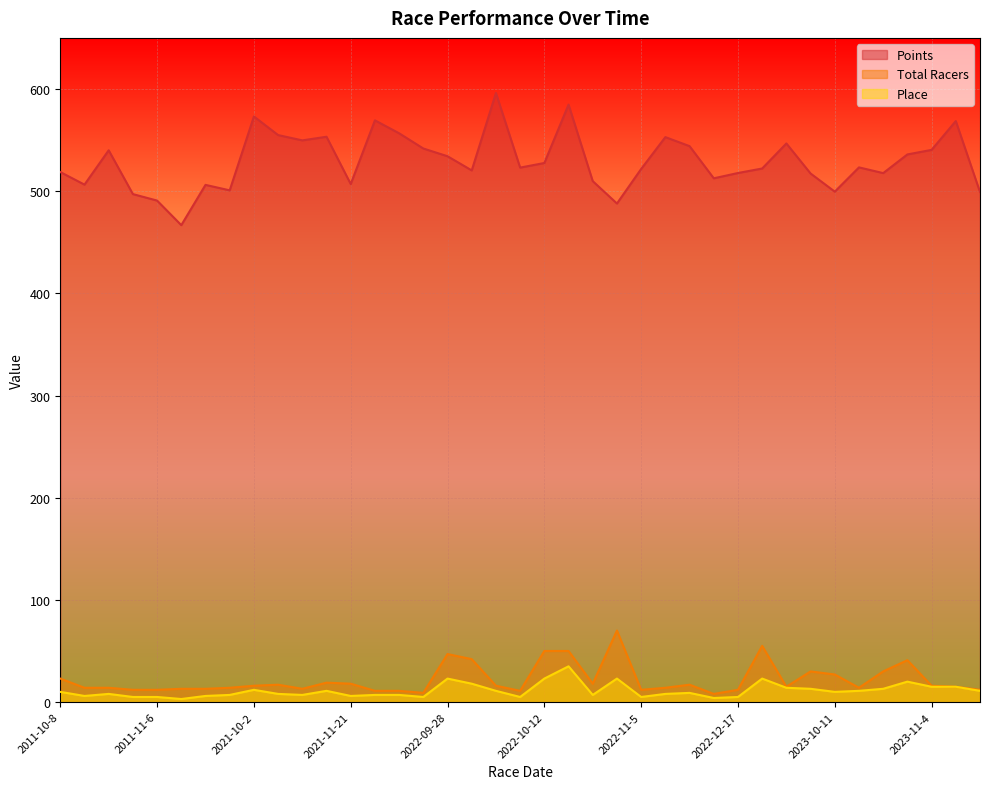

Which series changed the most between 2021-12-18 and 2023-10-25?

Total Racers